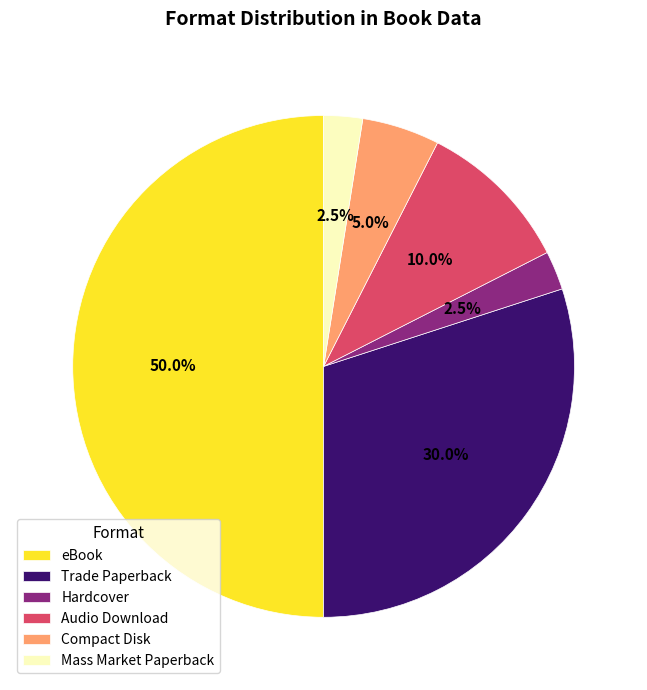

Which slice is the largest?

eBook